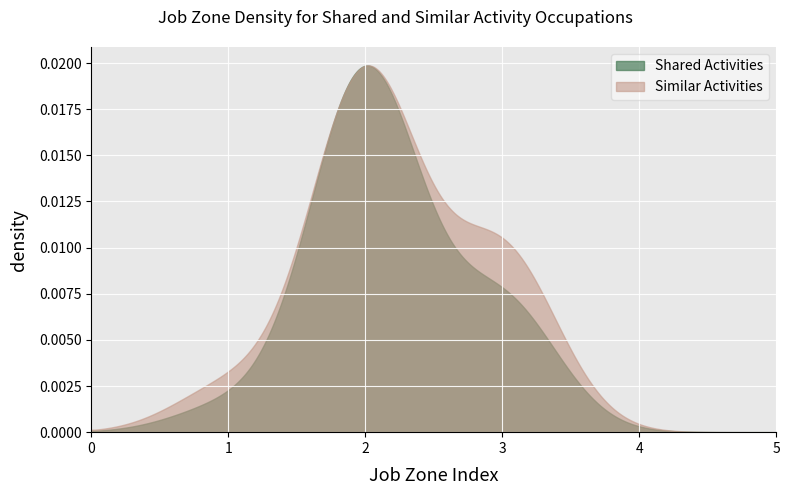

What are all the series names shown in the legend?

Shared Activities, Similar Activities